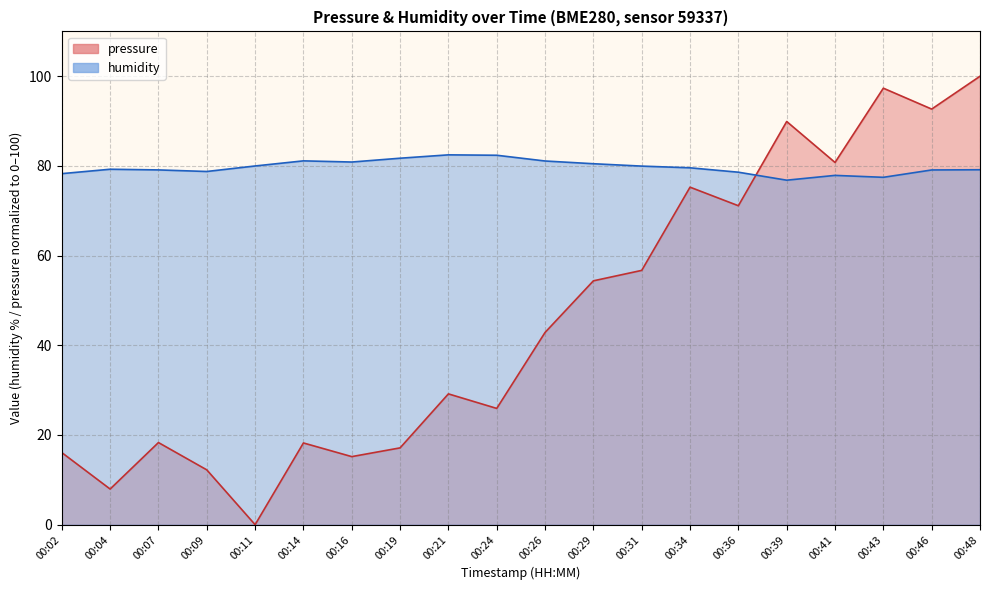

Reading left to right, extract all data points from this chart.

pressure: 16.1	7.9	18.3	12.2	0.0	18.2	15.2	17.1	29.2	25.9	42.9	54.4	56.7	75.3	71.1	89.9	80.8	97.3	92.7	100.0
humidity: 78.3	79.3	79.1	78.8	80.0	81.1	80.9	81.7	82.5	82.4	81.1	80.5	80.0	79.6	78.6	76.8	77.9	77.5	79.1	79.2